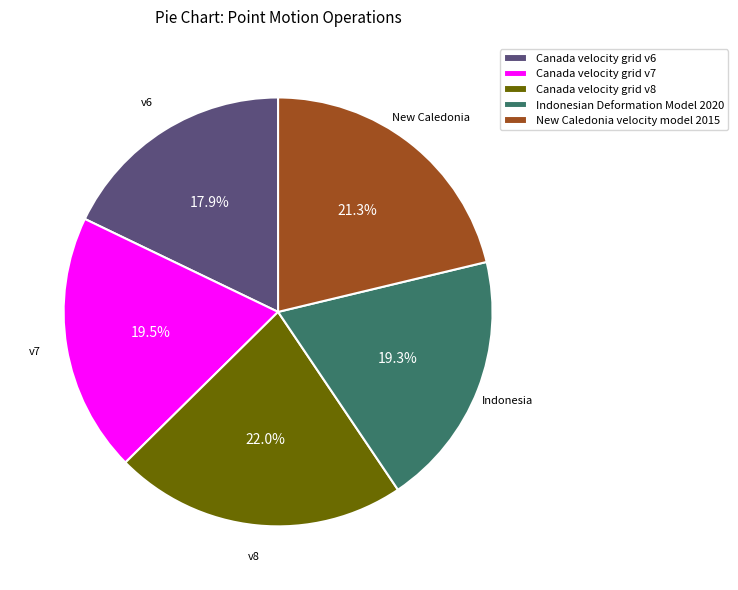

Which has a higher value, Canada velocity grid v6 or Canada velocity grid v7?

Canada velocity grid v7